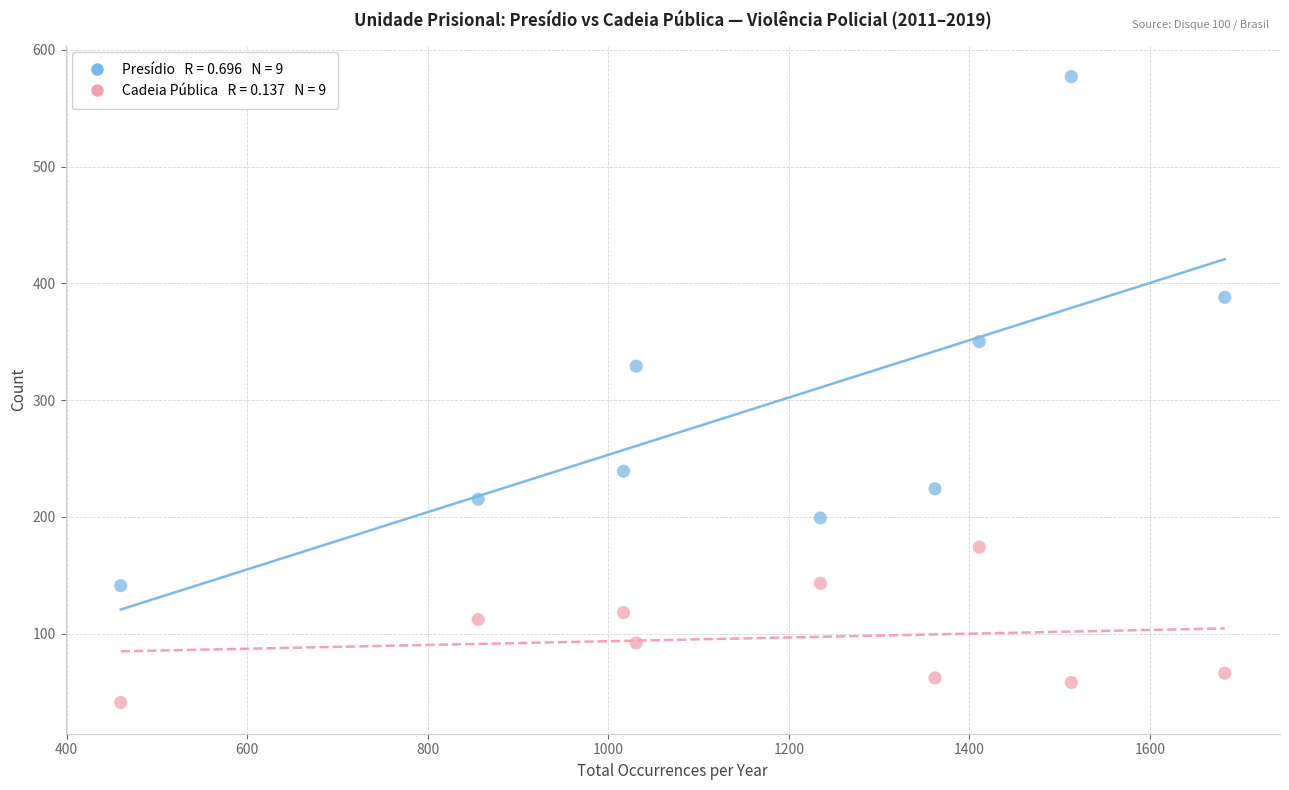

Across all data points, what is the range of Y values (max minus min)?

536